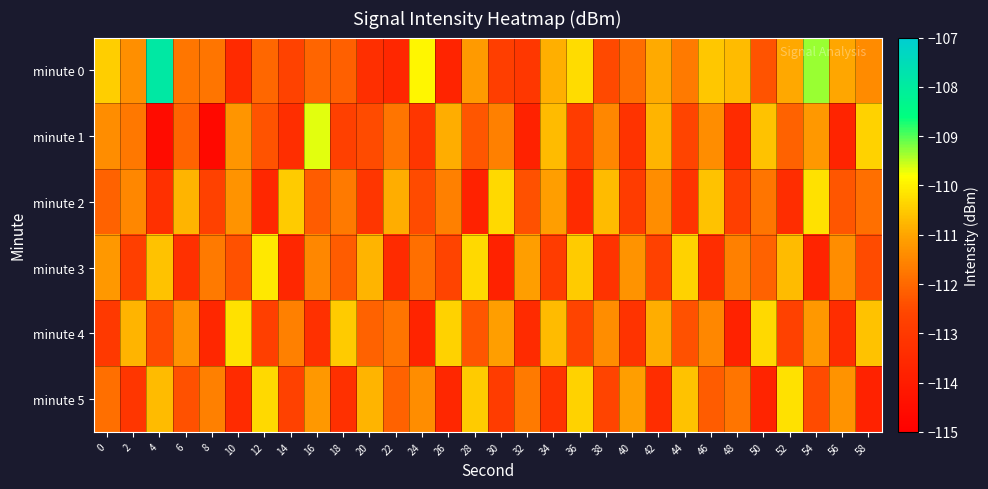

What is the greatest value displayed?

-107.9